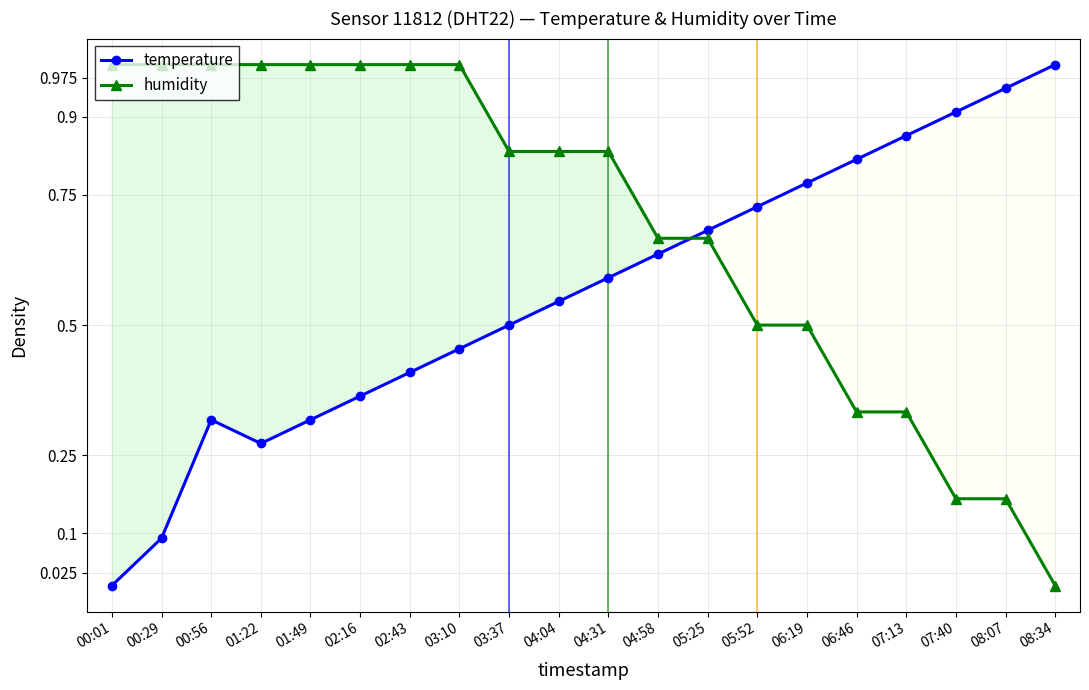

What is the greatest value displayed?

1.0